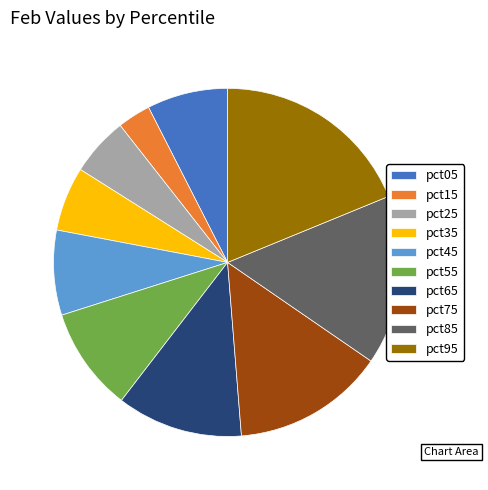

Between pct15 and pct55, which is larger?

pct55